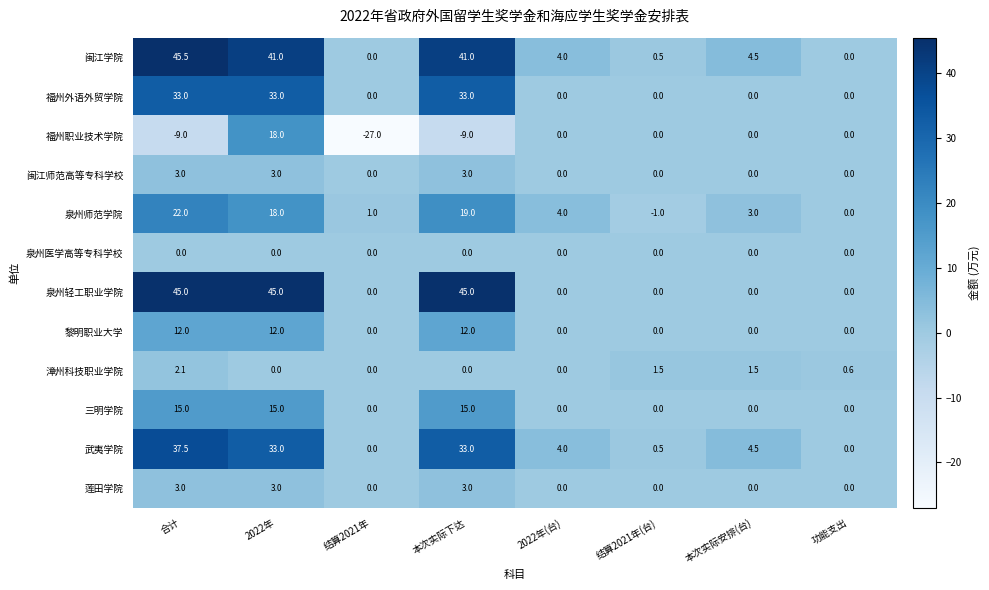

What is the total value across all series at 结算2021年(台)?

1.5